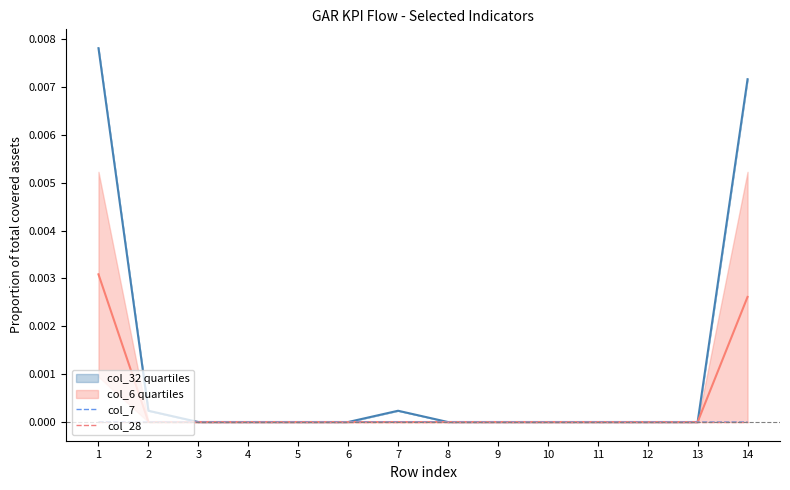

How many lines are shown in the chart?

2